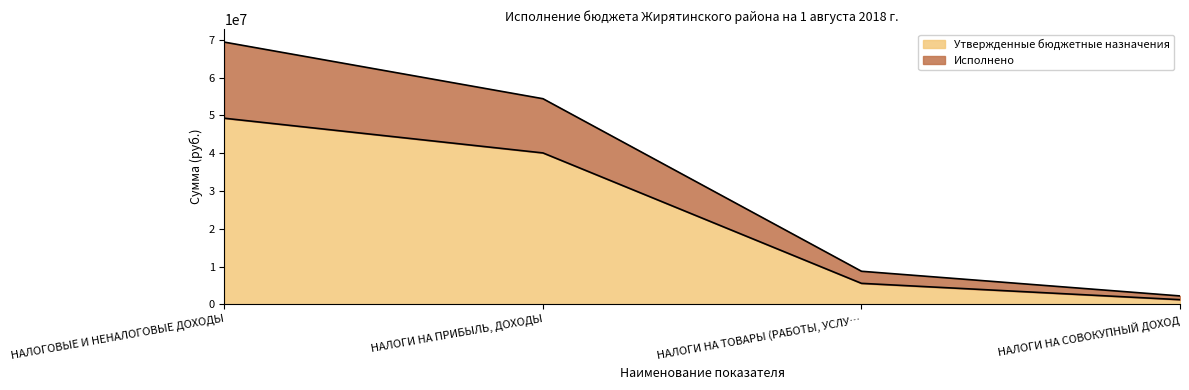

Which series has the largest range (max minus min)?

Исполнено